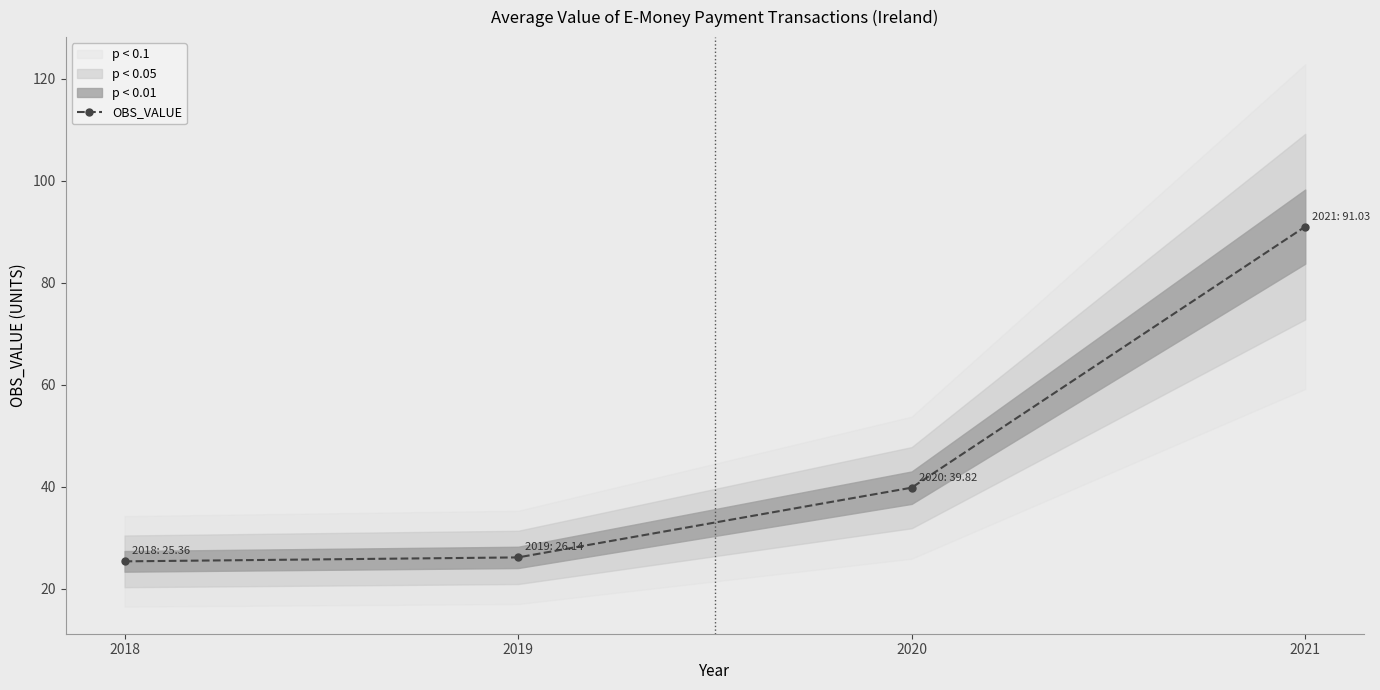

Reading left to right, list all the values displayed in this chart.

2018=25.4	2019=26.1	2020=39.8	2021=91.0